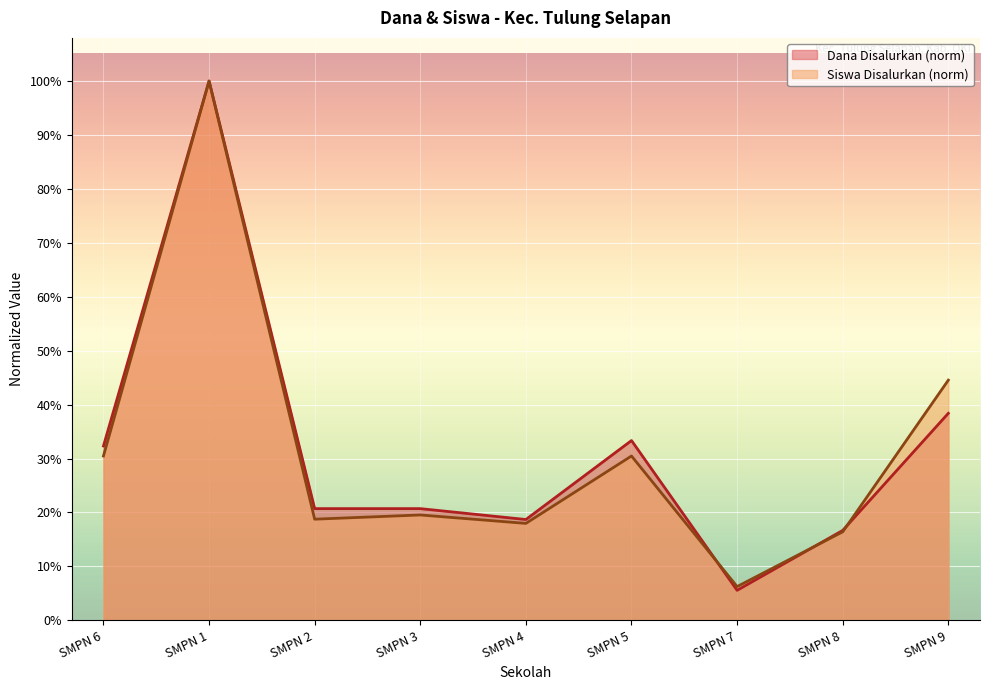

How many series are shown in this chart?

2